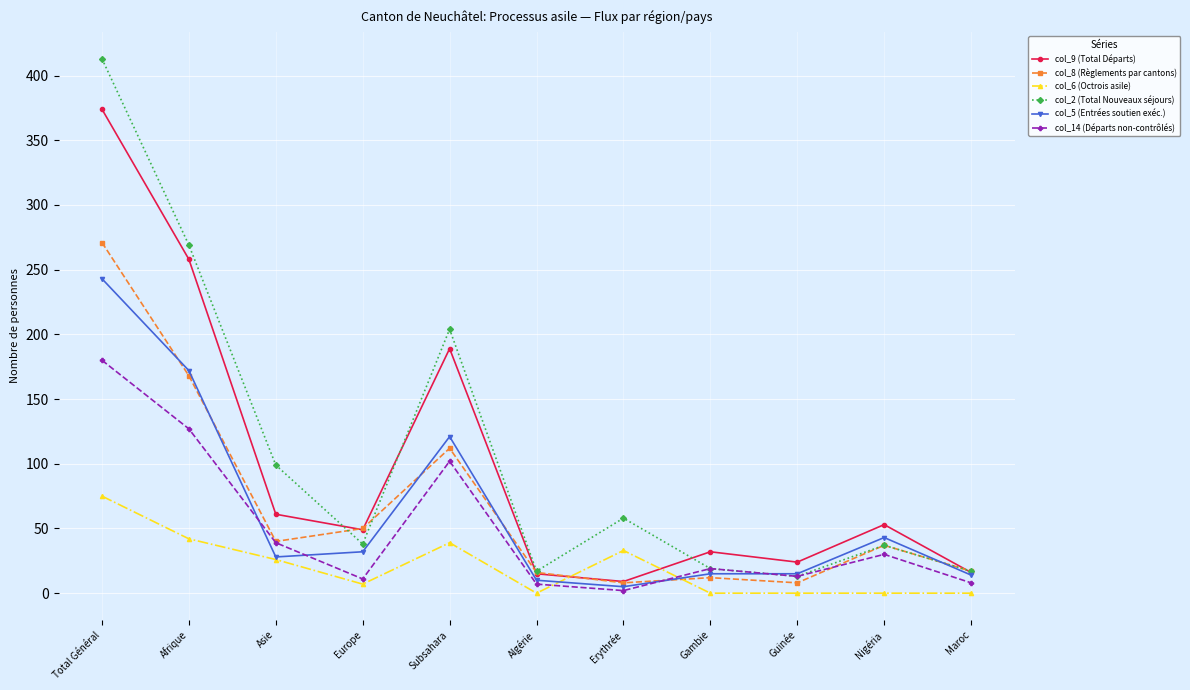

In col_14 (Départs non-contrôlés), how many points are higher than both neighbors (excluding endpoints)?

3